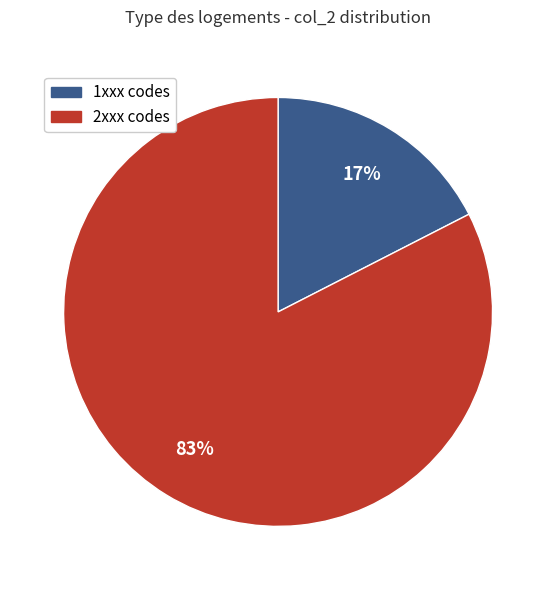

To the nearest percent, what is the average slice percentage?

50%